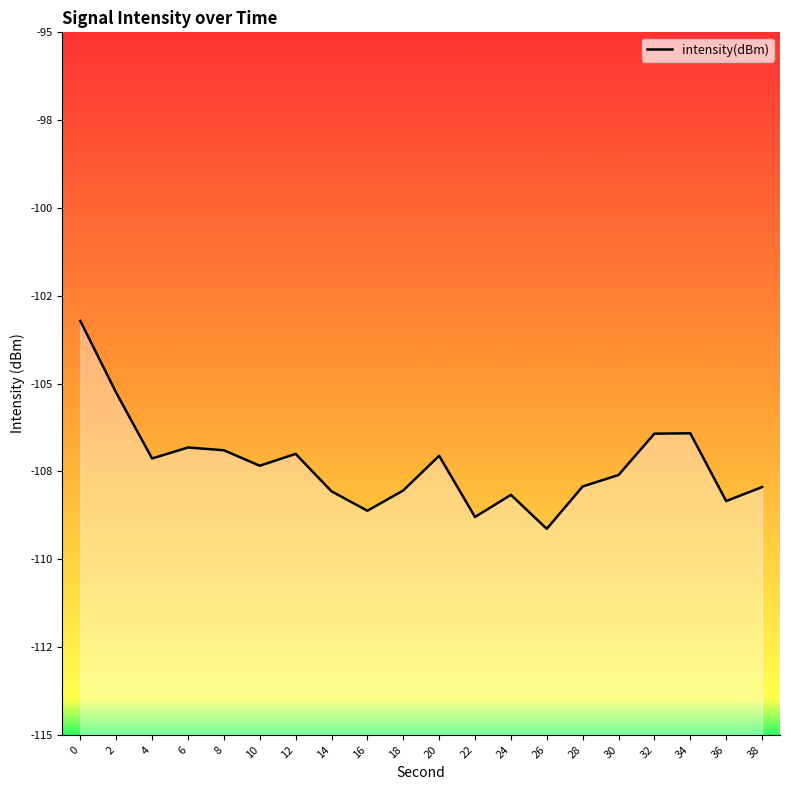

How many lines are shown in the chart?

1